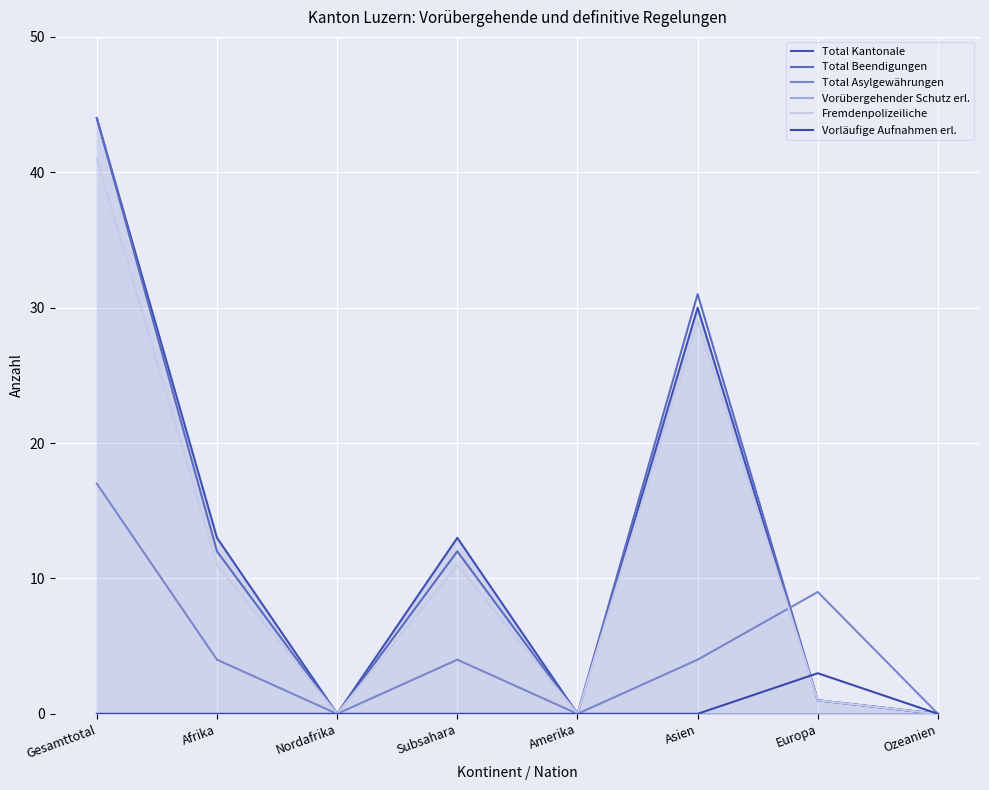

How many lines are shown in the chart?

6